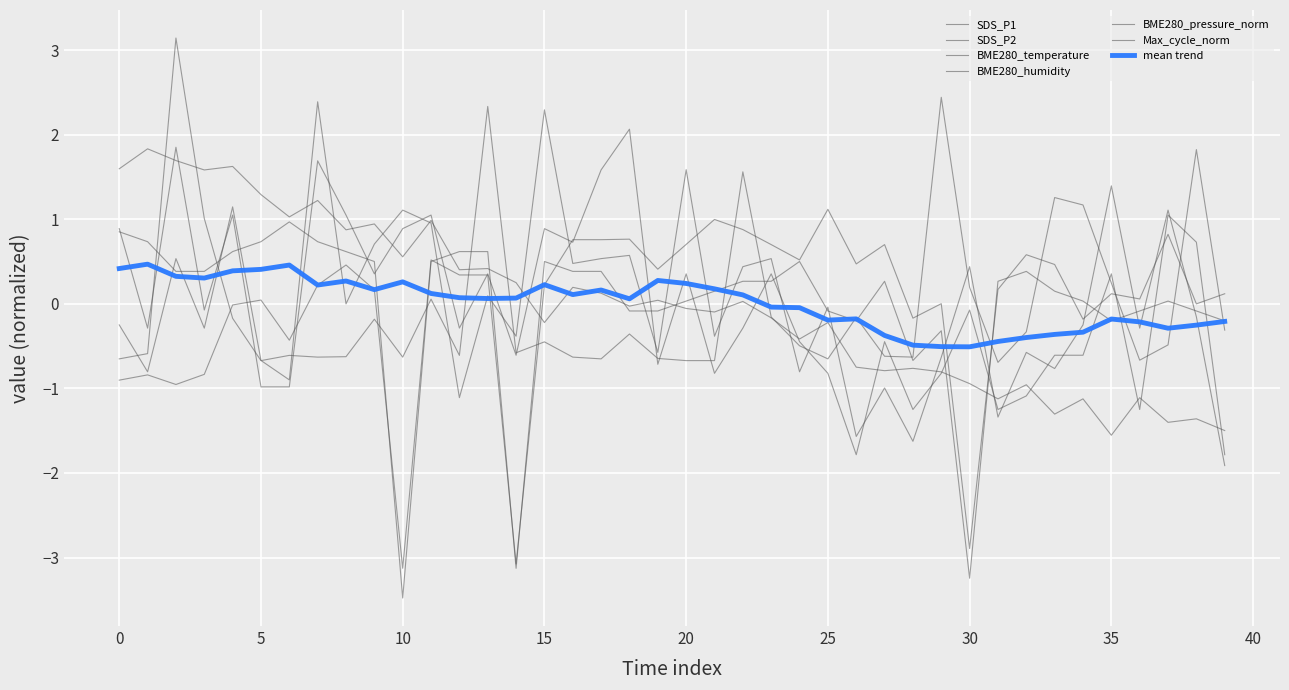

What is the minimum value shown in the chart?

-3.5